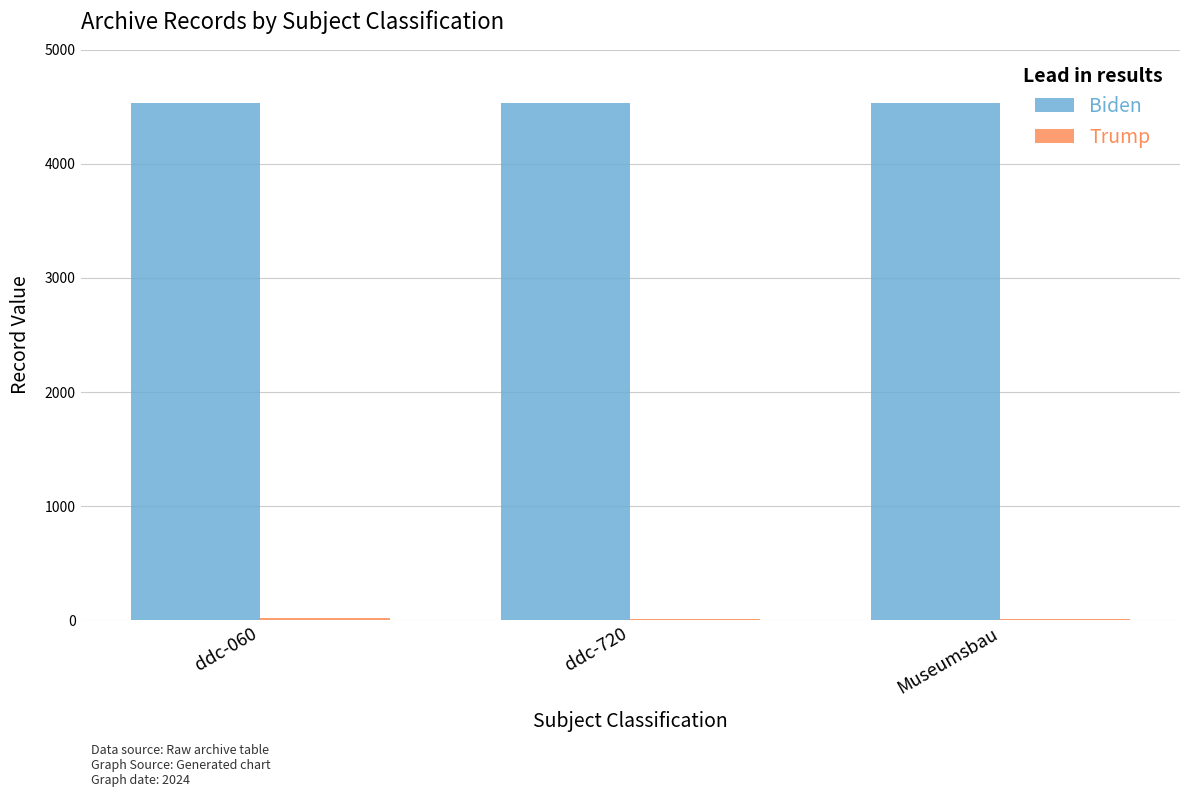

True or false: Biden has a value of 1969 at ddc-720.

False